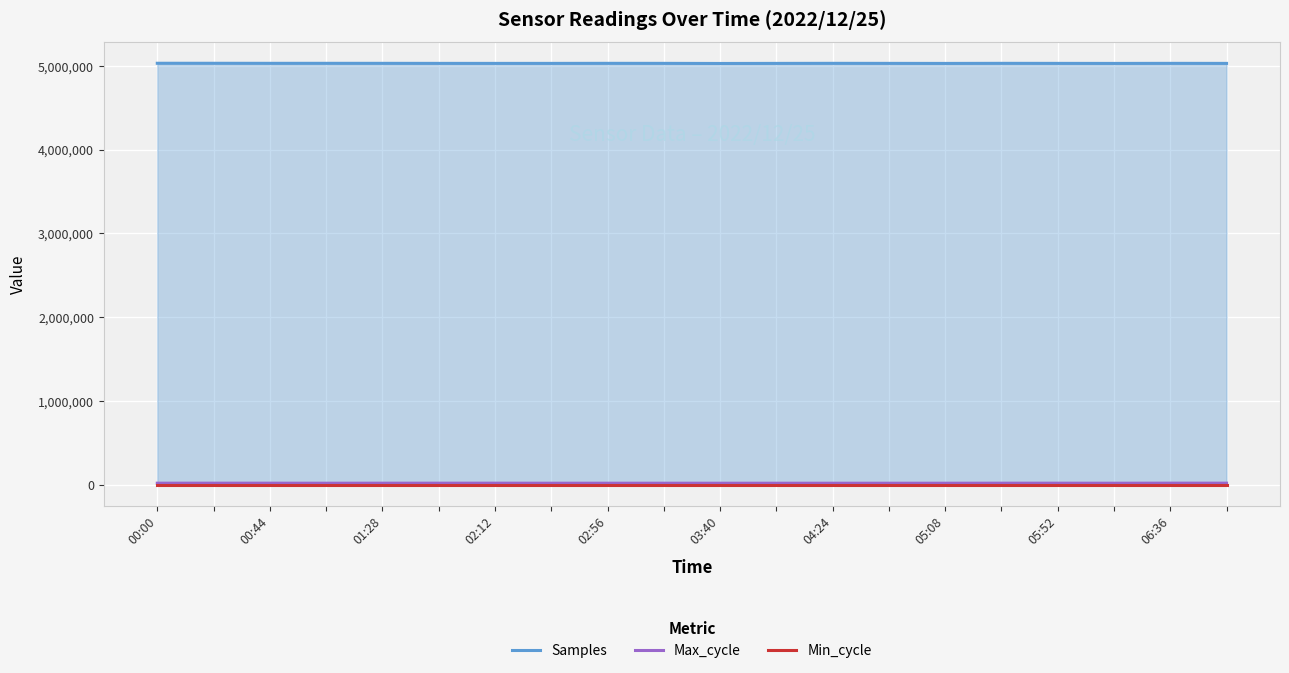

Between 06:36 and 04:24, which is larger?

06:36